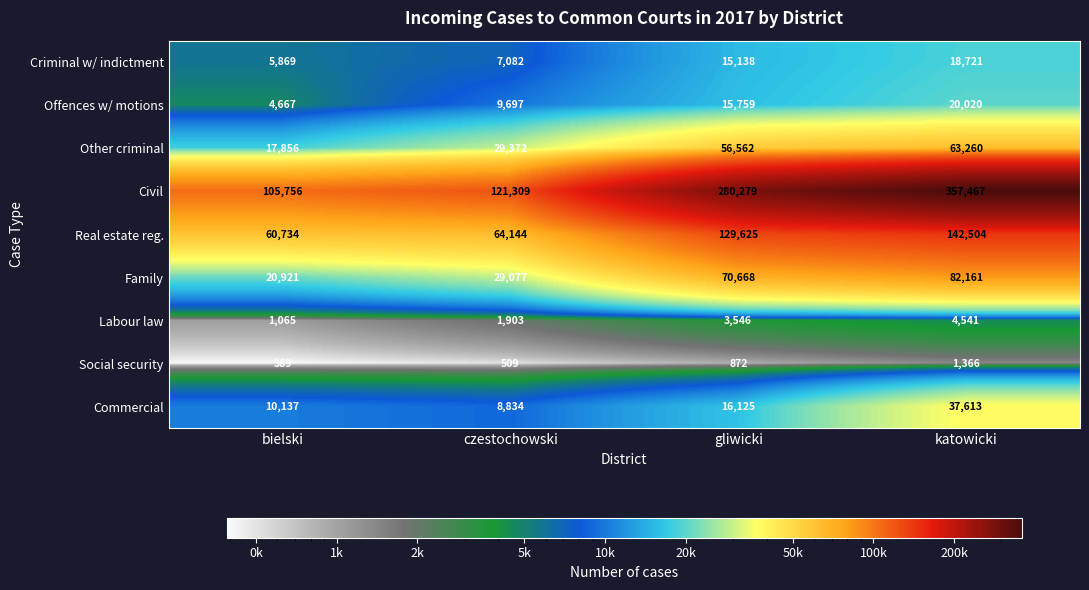

Which series has the largest total across all categories?

Civil